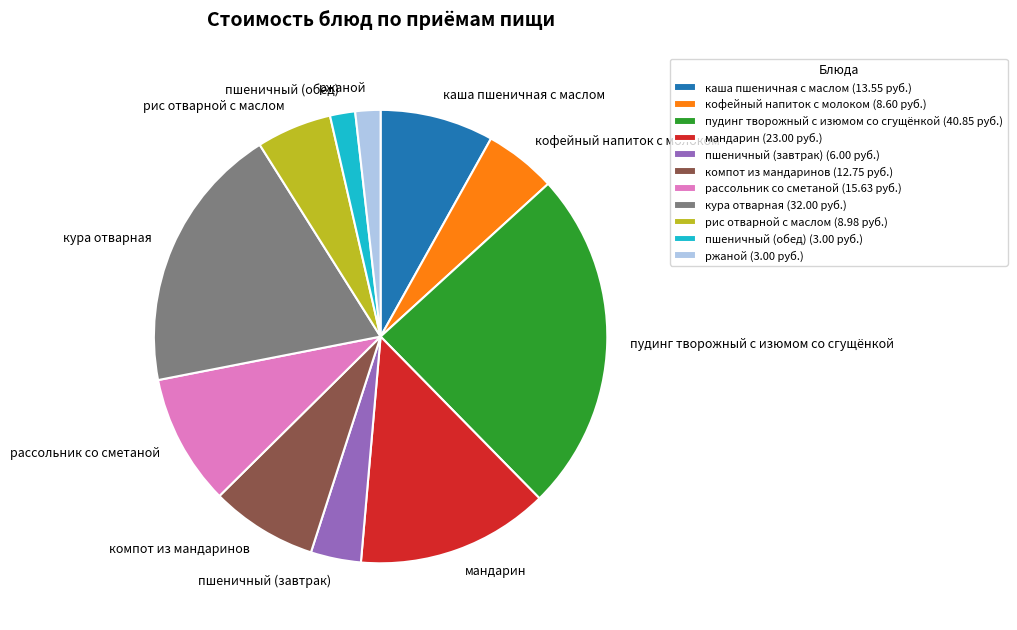

Is there a majority slice in this chart?

No